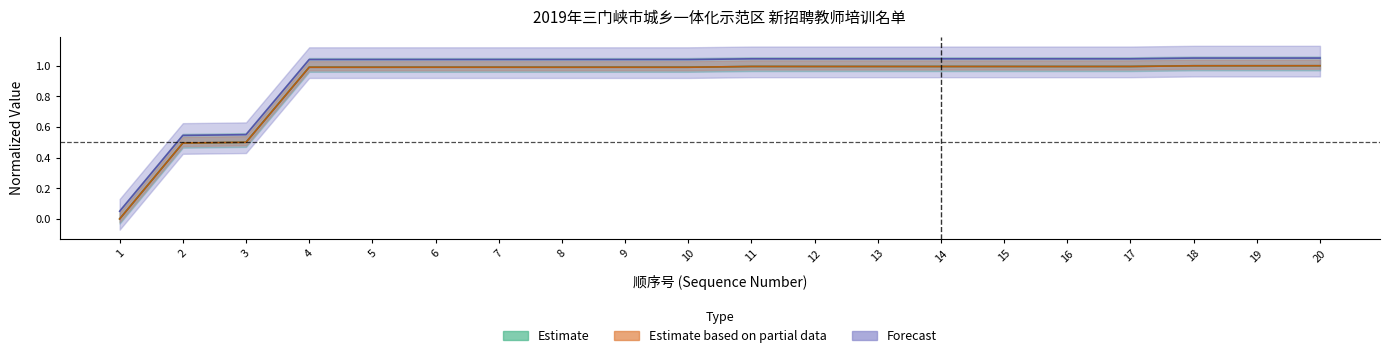

Which has a higher value, 5 or 8?

5